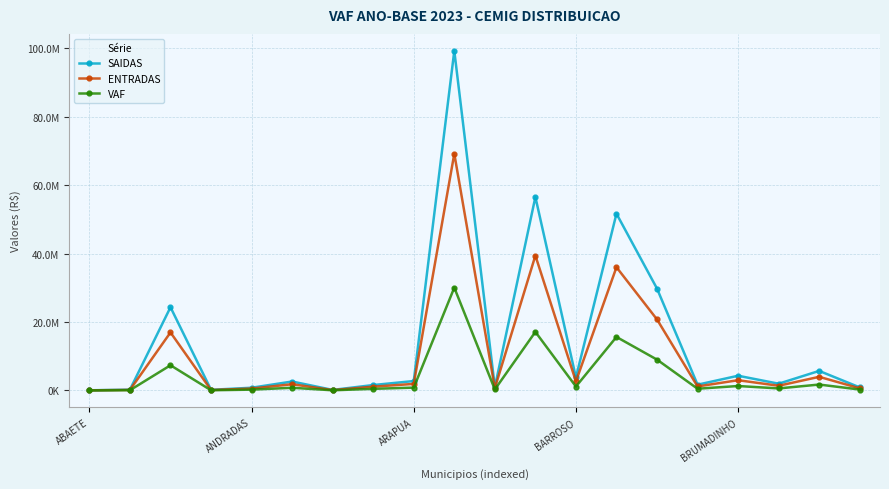

Is this an area chart (filled region under the line)?

No